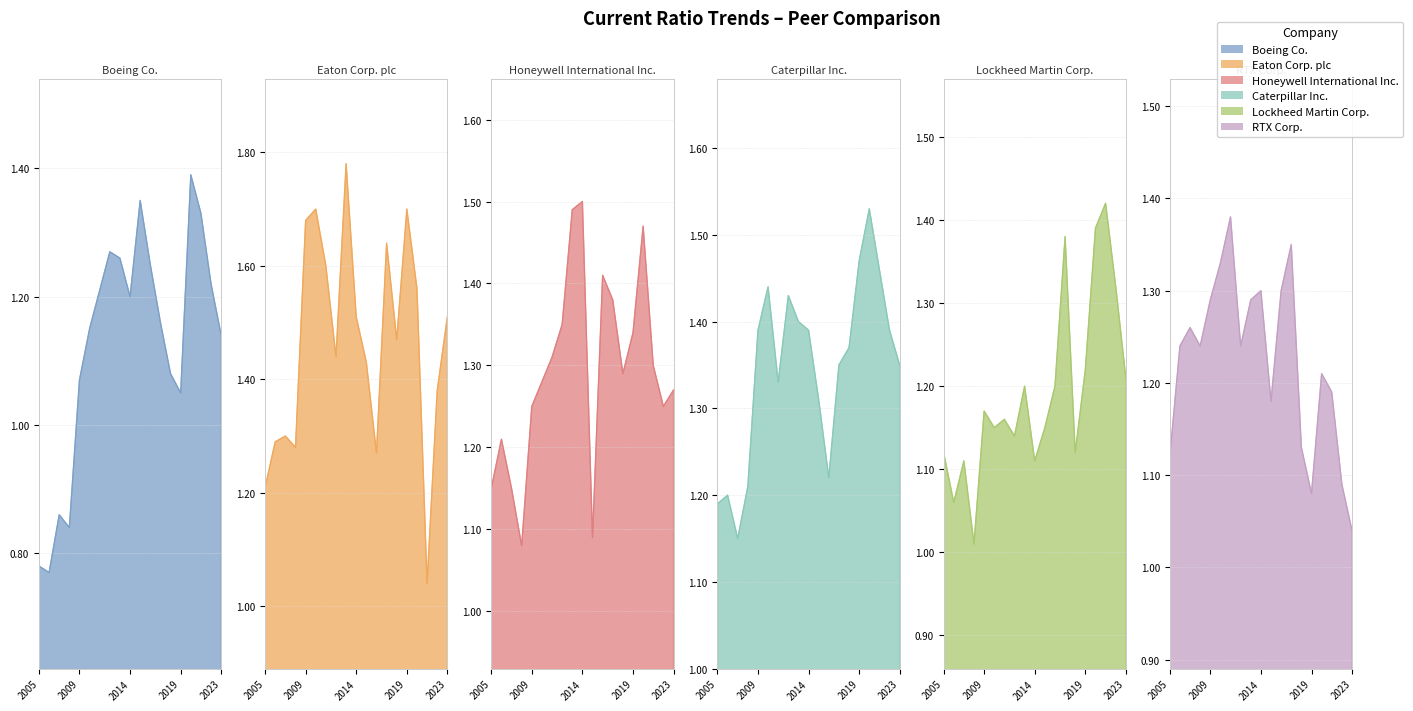

List the labels in order of Caterpillar Inc. value, largest first.

2020, 2019, 2021, 2010, 2012, 2013, 2009, 2014, 2022, 2018, 2017, 2023, 2011, 2015, 2016, 2008, 2006, 2005, 2007